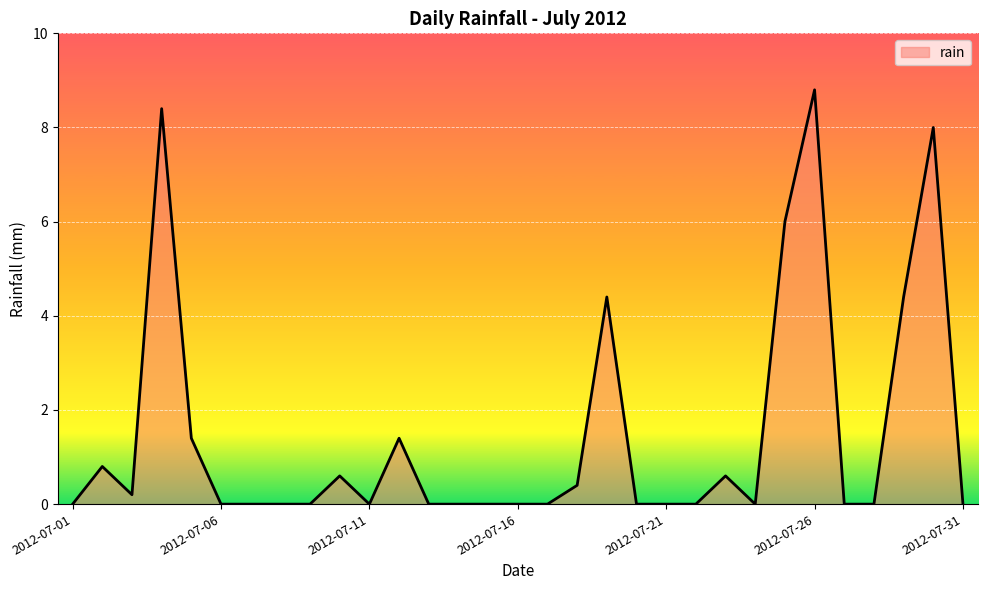

What is the greatest value displayed?

8.8